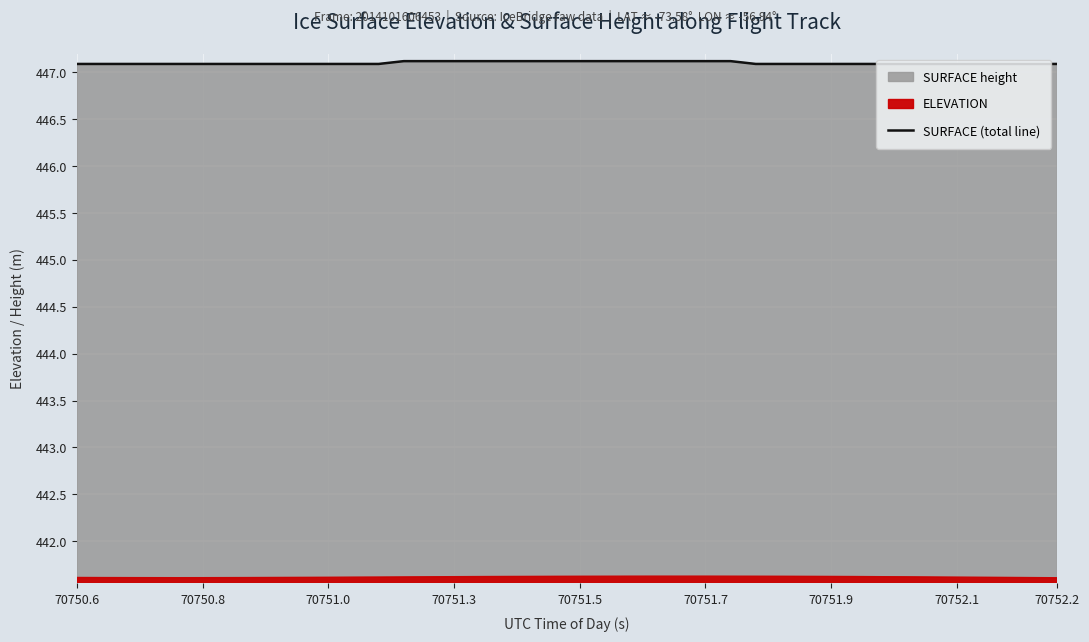

What is the minimum value for SURFACE (total line)?

447.1